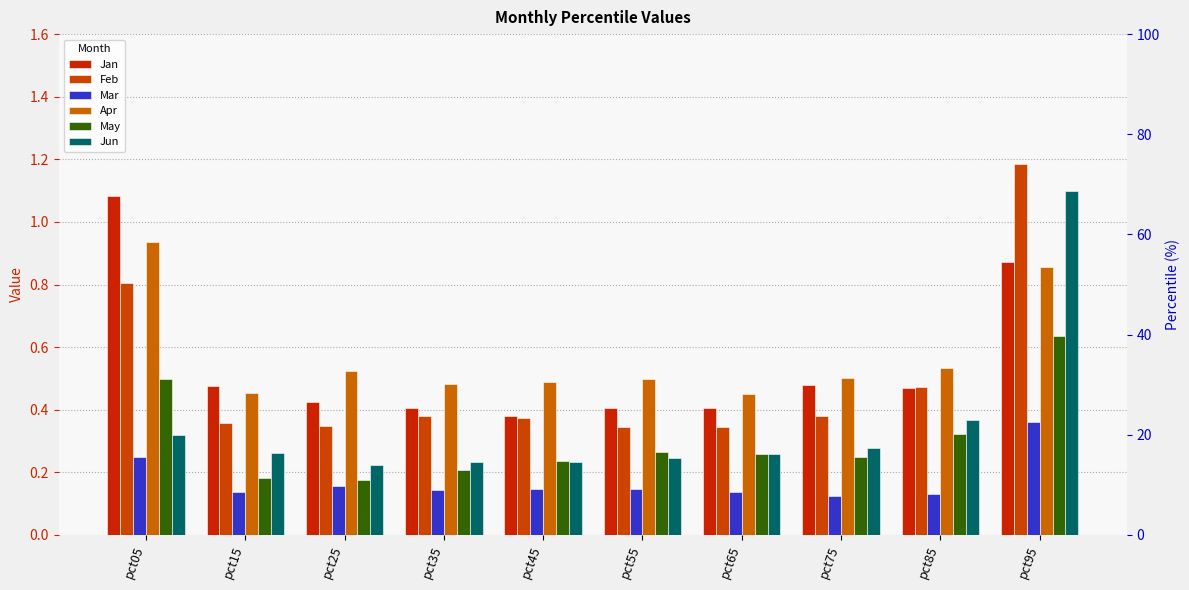

What is the maximum value shown in the chart?

1.2